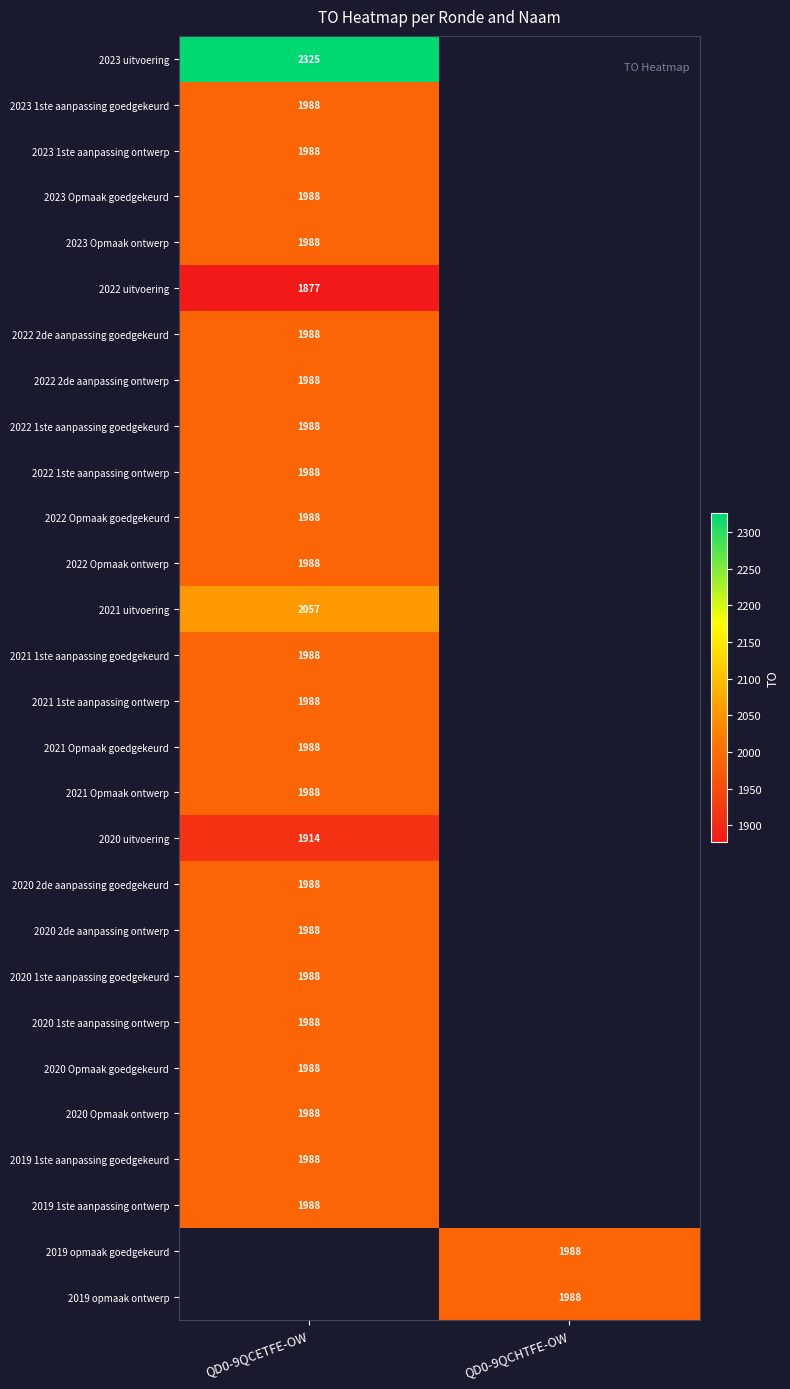

Which has a higher value, QD0-9QCETFE-OW or QD0-9QCHTFE-OW?

QD0-9QCHTFE-OW